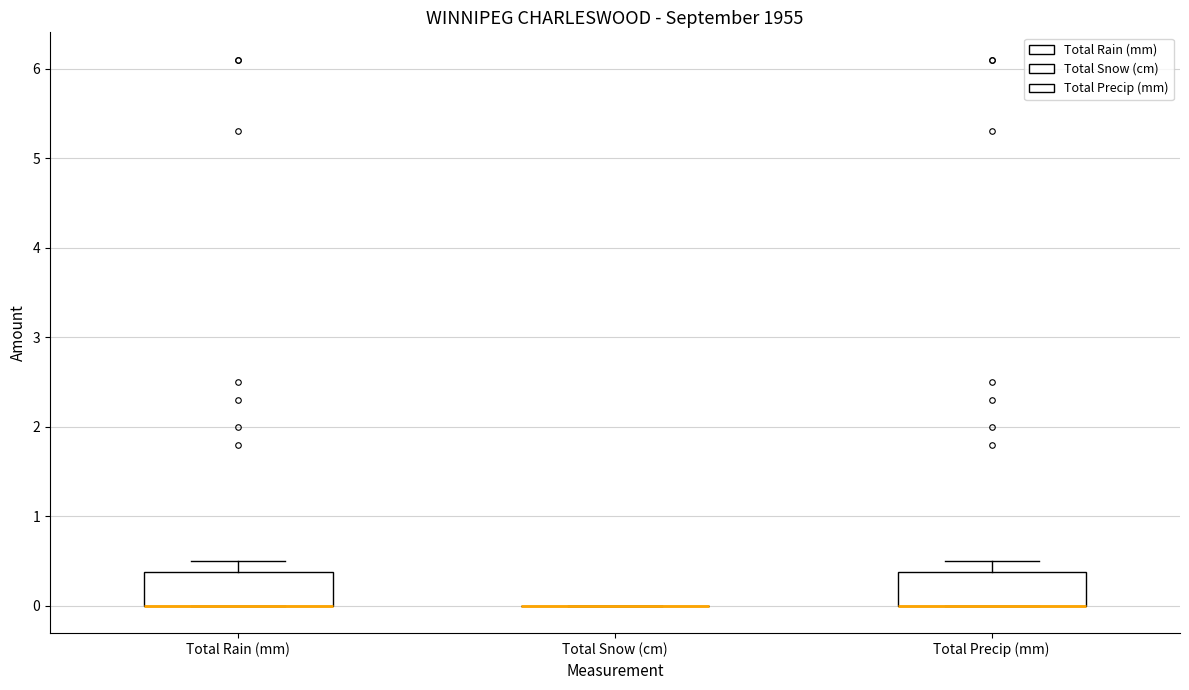

Reading left to right, transcribe this box plot: for each box, give where its median line is, the range the box spans, and where its two whiskers end, as read against the y-axis. The values are not printed on the chart, so give them approximately, as read against the axis.

Total Rain (mm): median 0.0 (drawn on the box's lower edge), box 0.0 to 0.4, whiskers 0.0 to 0.5
Total Snow (cm): box collapsed to a line at 0.0, whiskers 0.0 to 0.0
Total Precip (mm): median 0.0 (drawn on the box's lower edge), box 0.0 to 0.4, whiskers 0.0 to 0.5